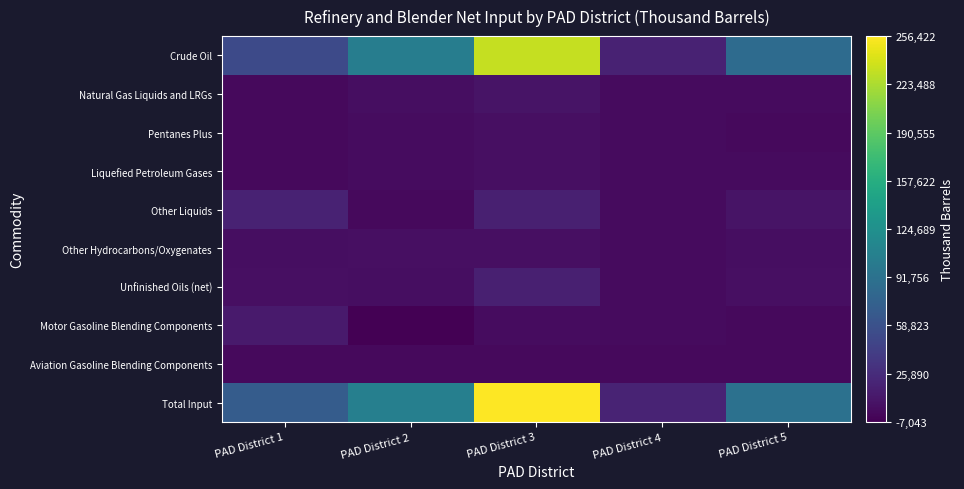

List the series in order of their peak value, lowest first.

Aviation Gasoline Blending Components, Pentanes Plus, Liquefied Petroleum Gases, Other Hydrocarbons/Oxygenates, Natural Gas Liquids and LRGs, Motor Gasoline Blending Components, Unfinished Oils (net), Other Liquids, Crude Oil, Total Input